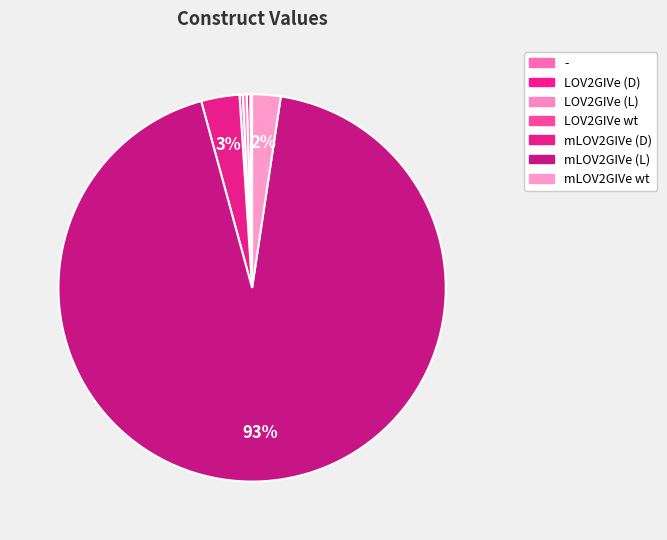

Does any single category account for the majority?

Yes